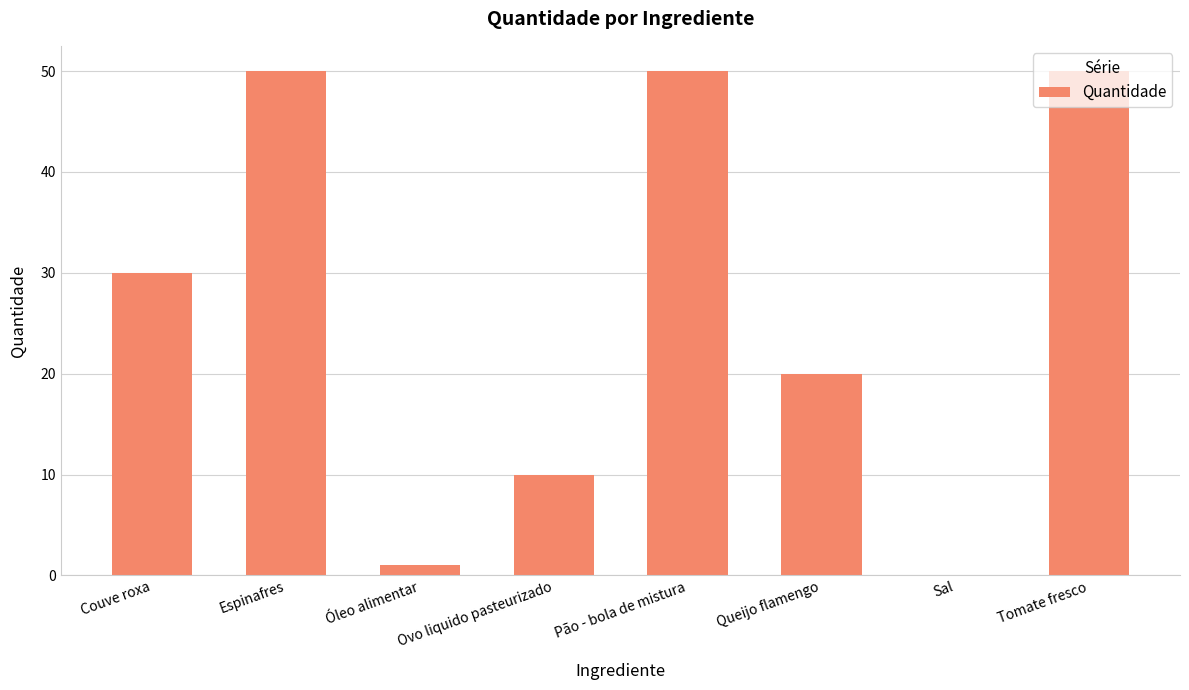

What is the greatest value displayed?

50.0